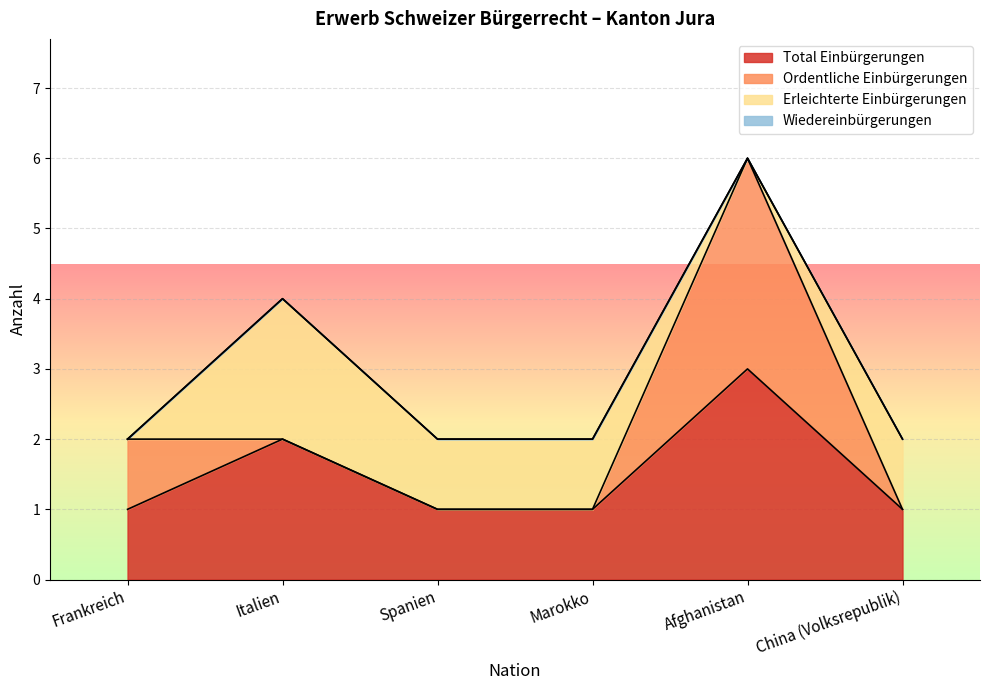

What is the total value across all series at Italien?

4